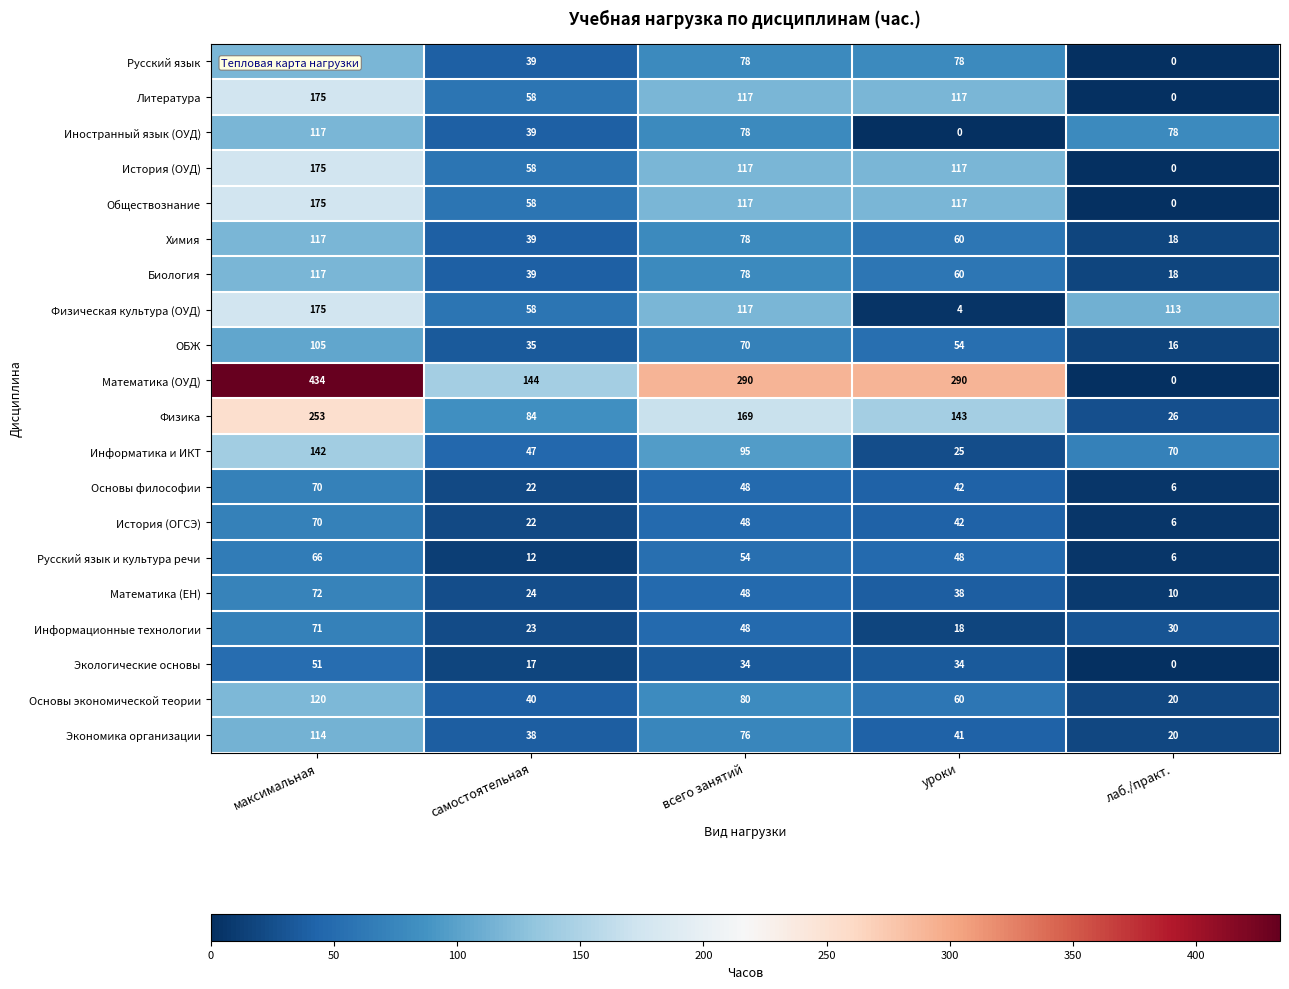

Which series has the largest total across all categories?

Математика (ОУД)